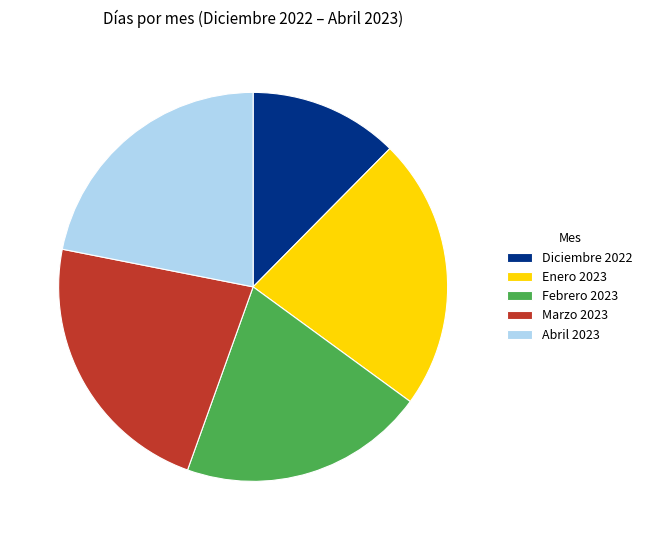

Which category has the smallest portion of the pie?

Diciembre 2022